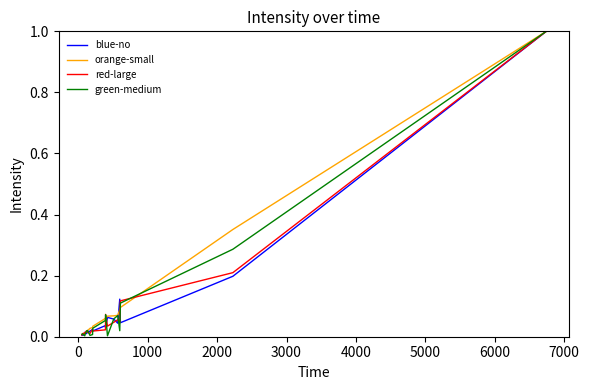

What is the difference between the maximum and second lowest values in the red-large series?

1.0